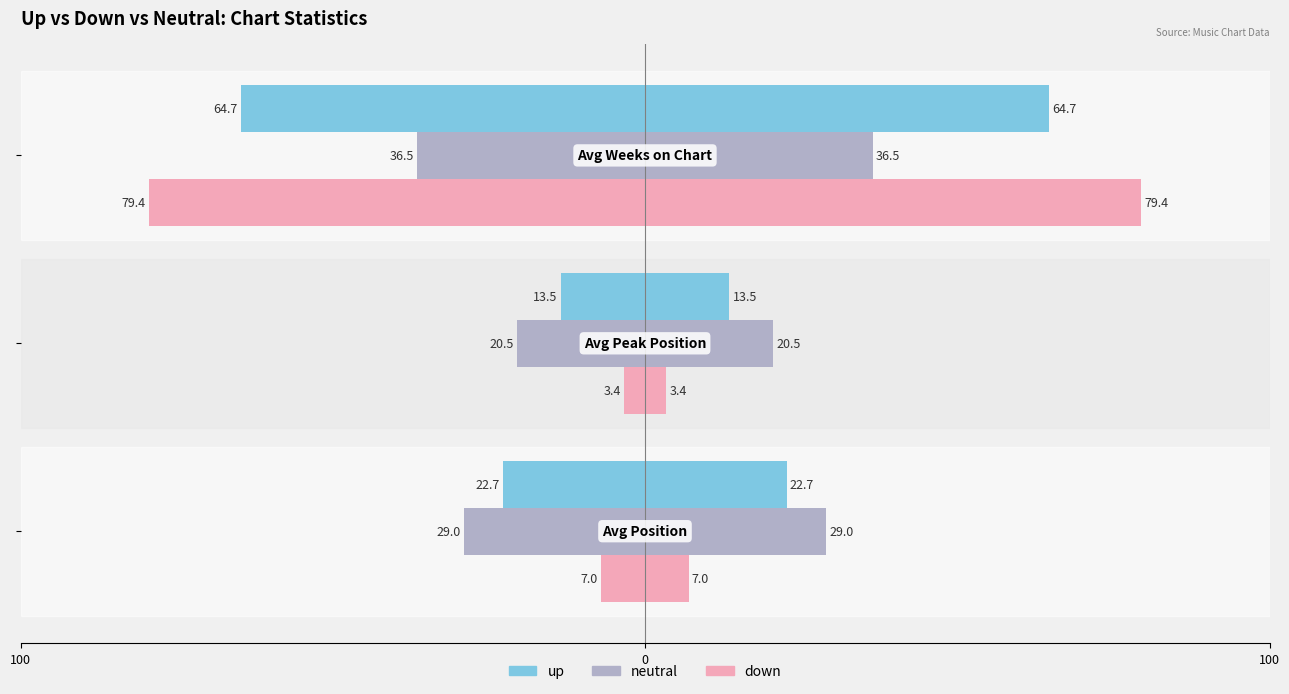

Which series has the largest range (max minus min)?

down